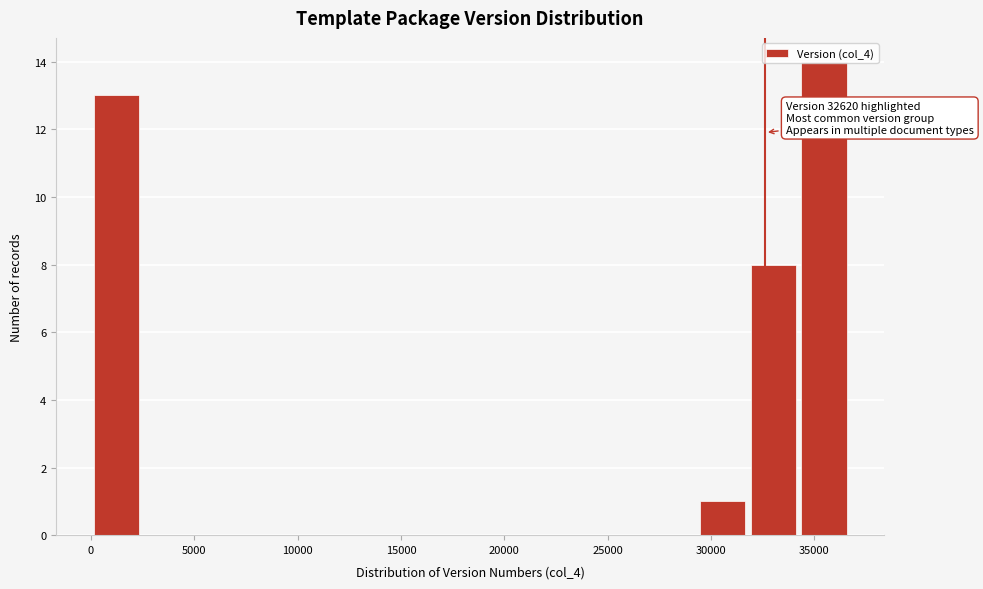

Over which range of the x-axis is the bar tallest?

34000 to 36500